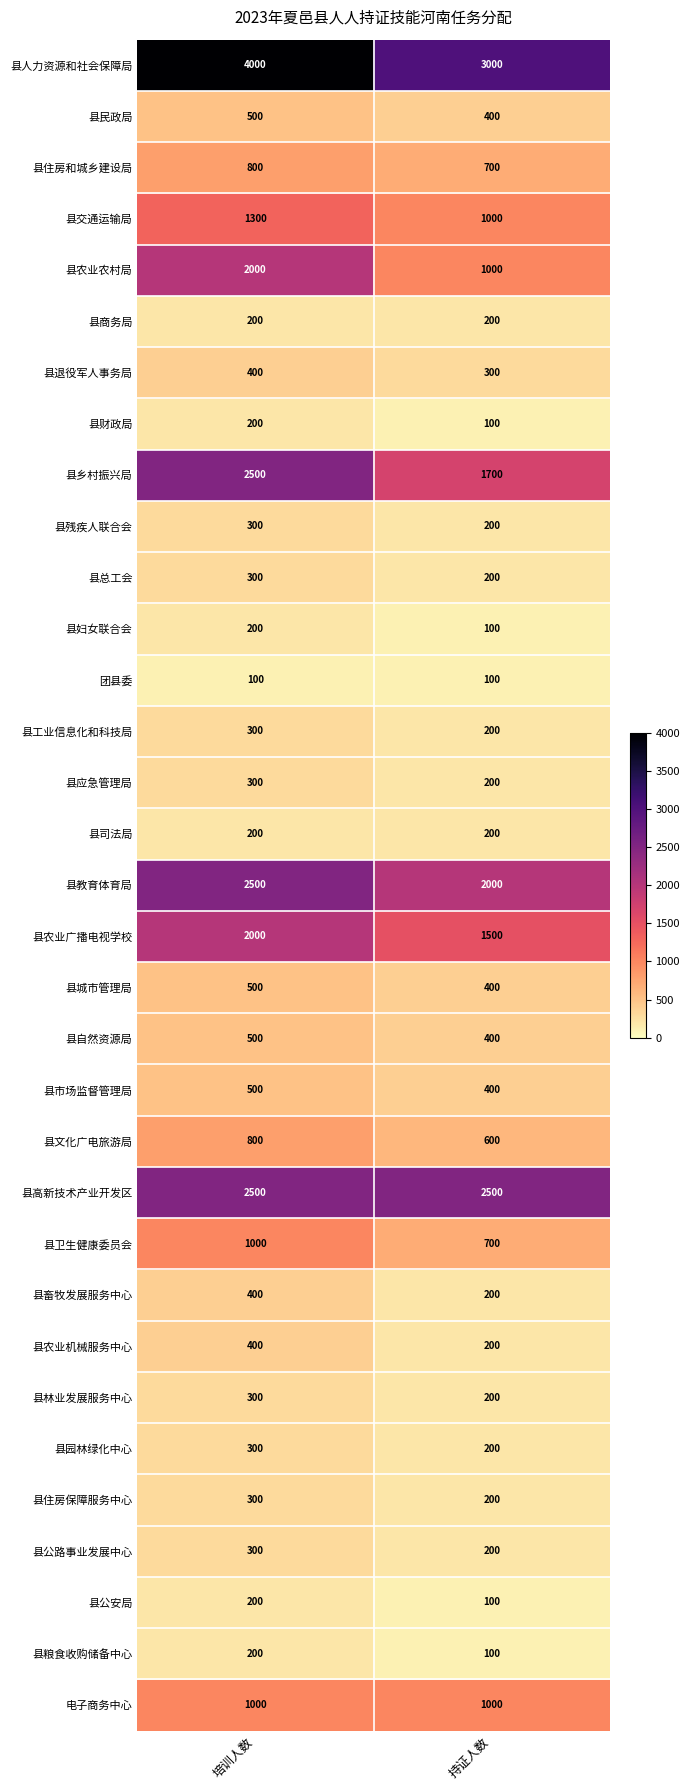

What is the difference between the highest and lowest values at 持证人数?

2900